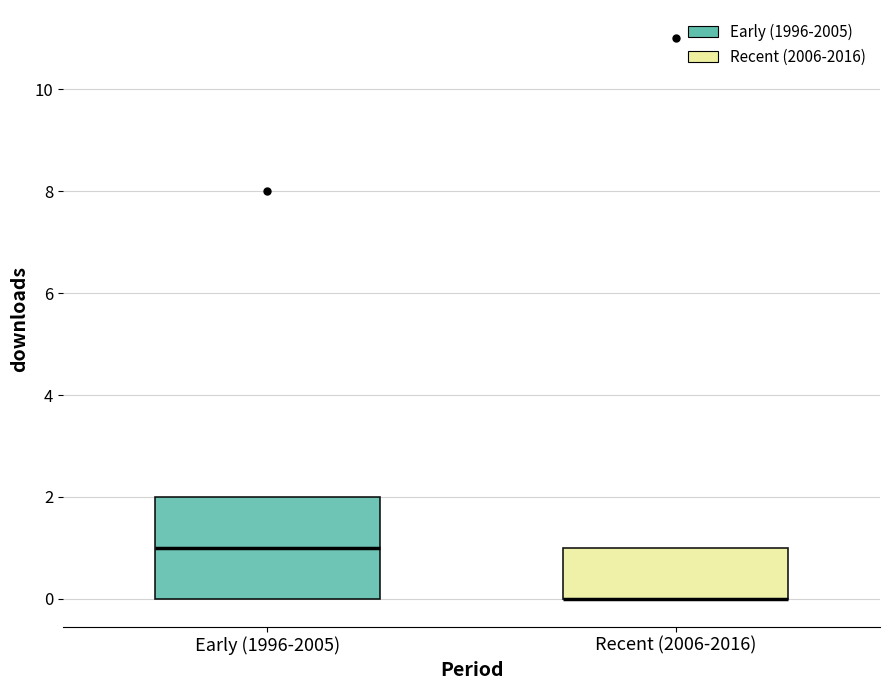

Reading left to right, transcribe this box plot: for each box, give where its median line is, the range the box spans, and where its two whiskers end, as read against the y-axis. The values are not printed on the chart, so give them approximately, as read against the axis.

Early (1996-2005): median 1, box 0 to 2, whiskers 0 to 2
Recent (2006-2016): median 0 (drawn on the box's lower edge), box 0 to 1, whiskers 0 to 1